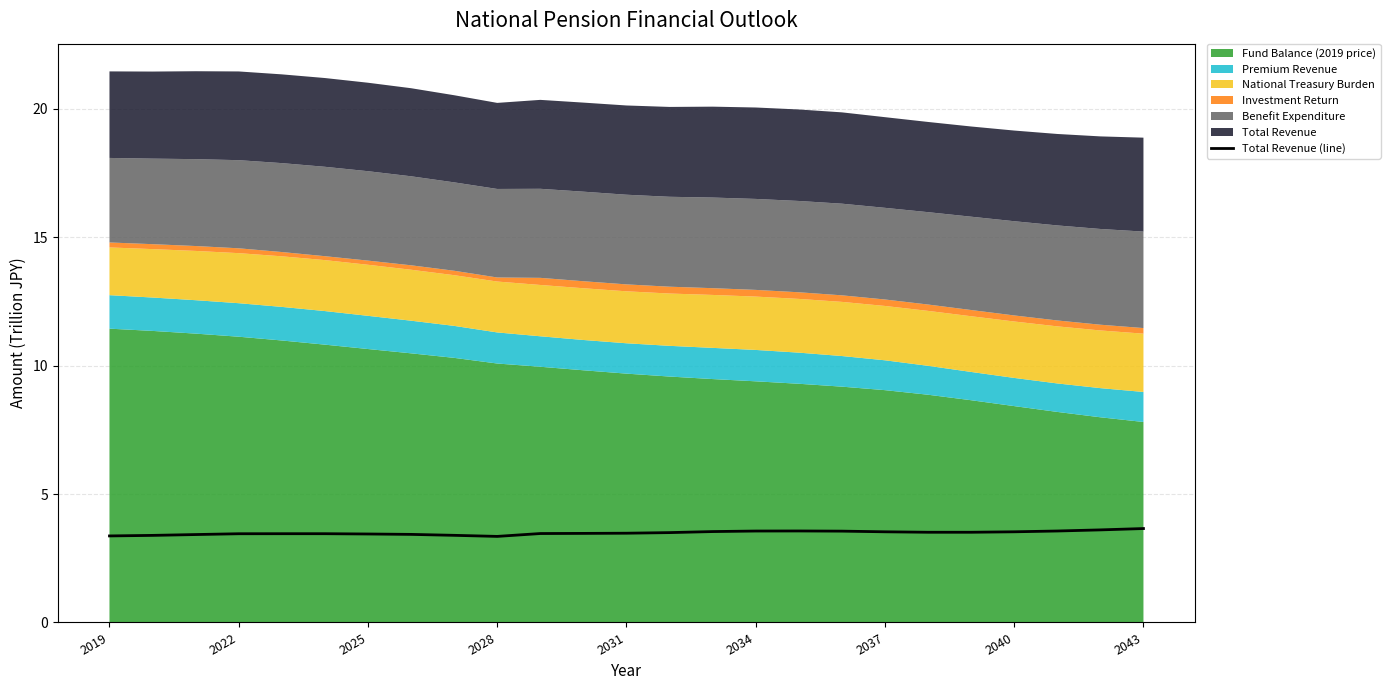

Is it true that Total Revenue (line) equals 0.8 at 2034?

False